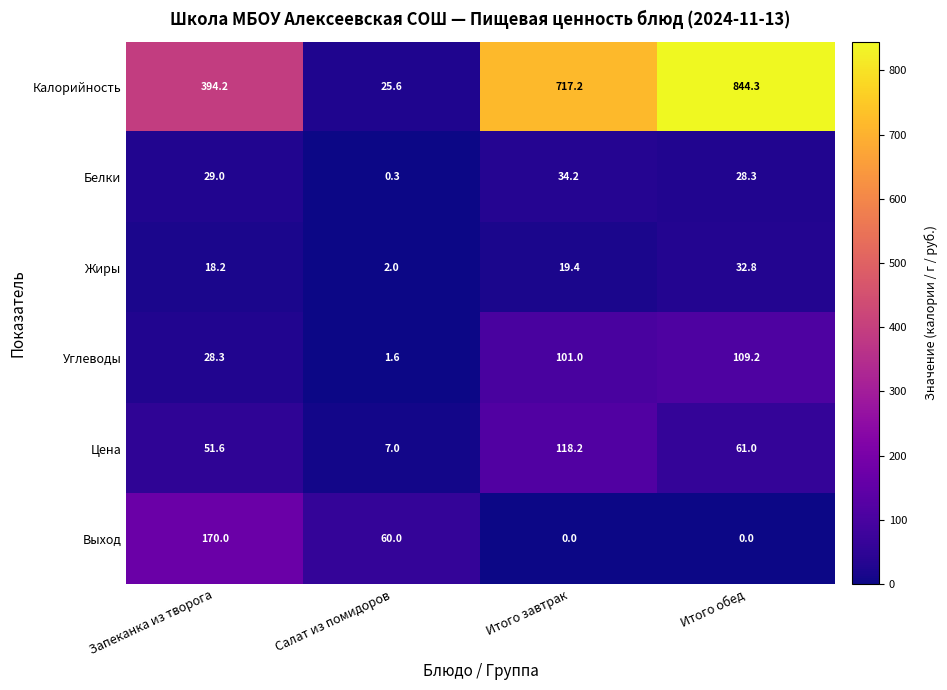

What is the approximate value of Белки at Салат из помидоров?

0.3